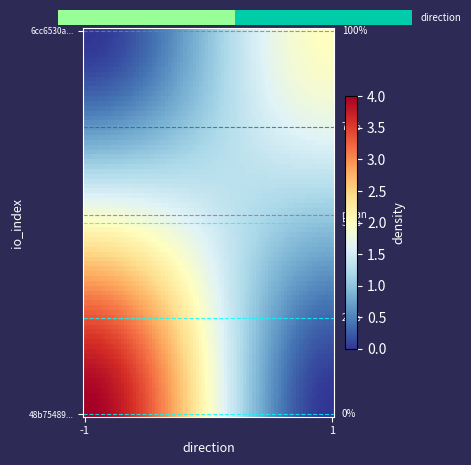

What is the sum of all 48b75489e8324617342430a4dd8cfb576b5b59b values?

106.7